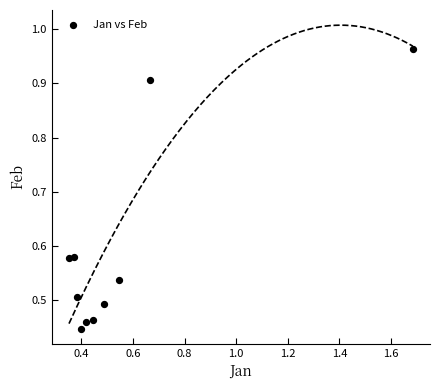

What is the range of X values (max minus min)?

1.3